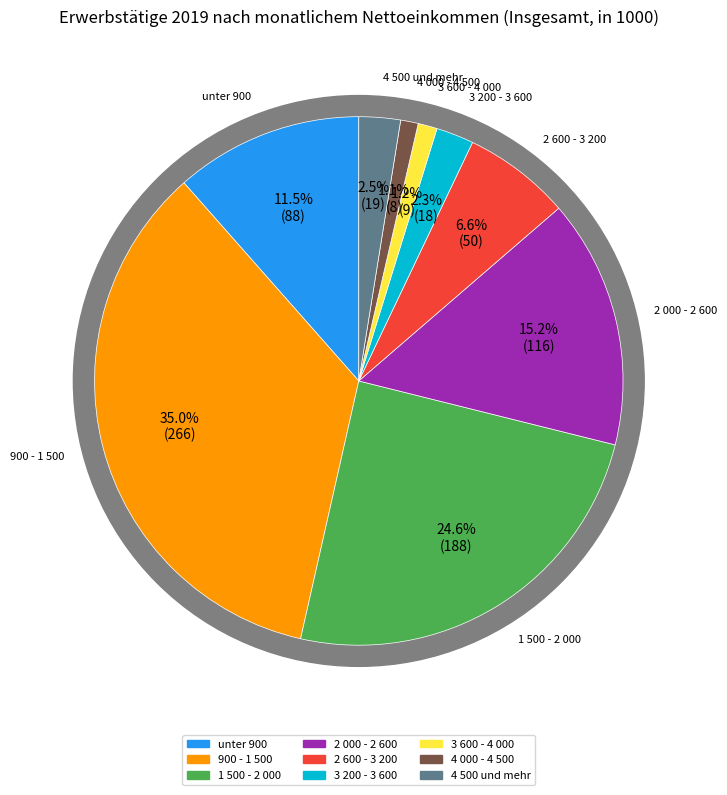

Does 3 600 - 4 000 represent more than half of the total?

No